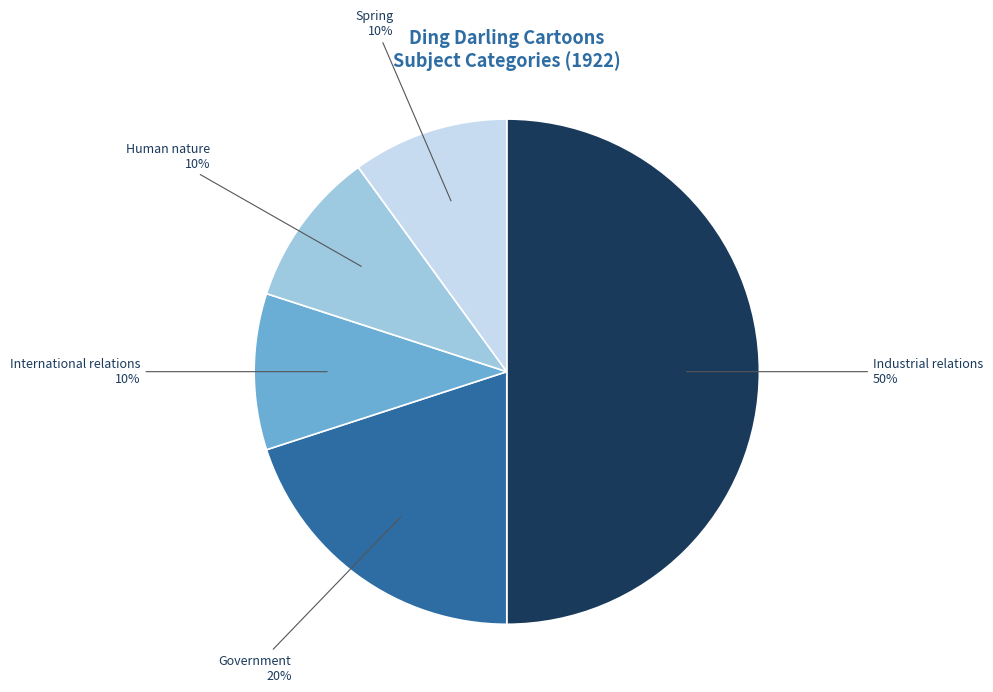

The Government slice represents 31% of the pie. True or false?

False